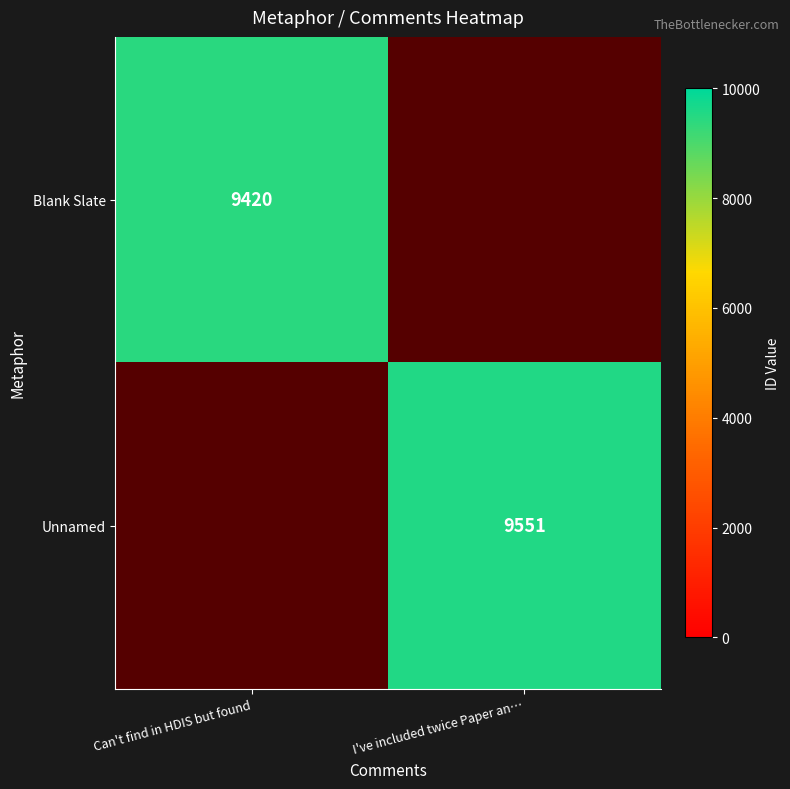

Which label corresponds to the smallest value in the chart?

Can't find in HDIS but found